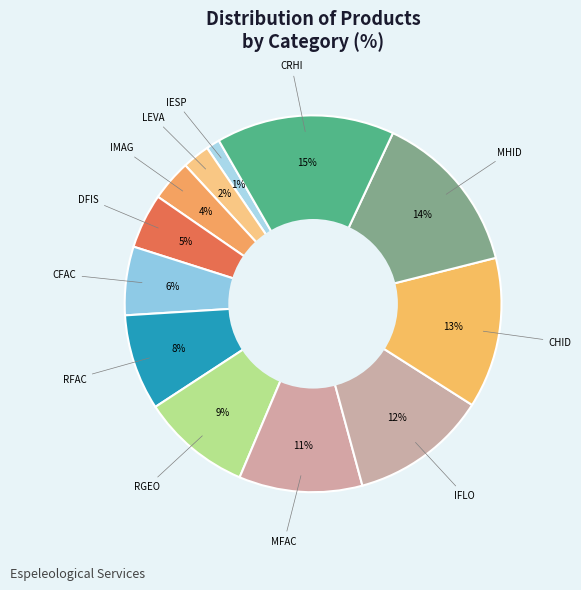

Rank the categories by value from highest to lowest.

CRHI, MHID, CHID, IFLO, MFAC, RGEO, RFAC, CFAC, DFIS, IMAG, LEVA, IESP